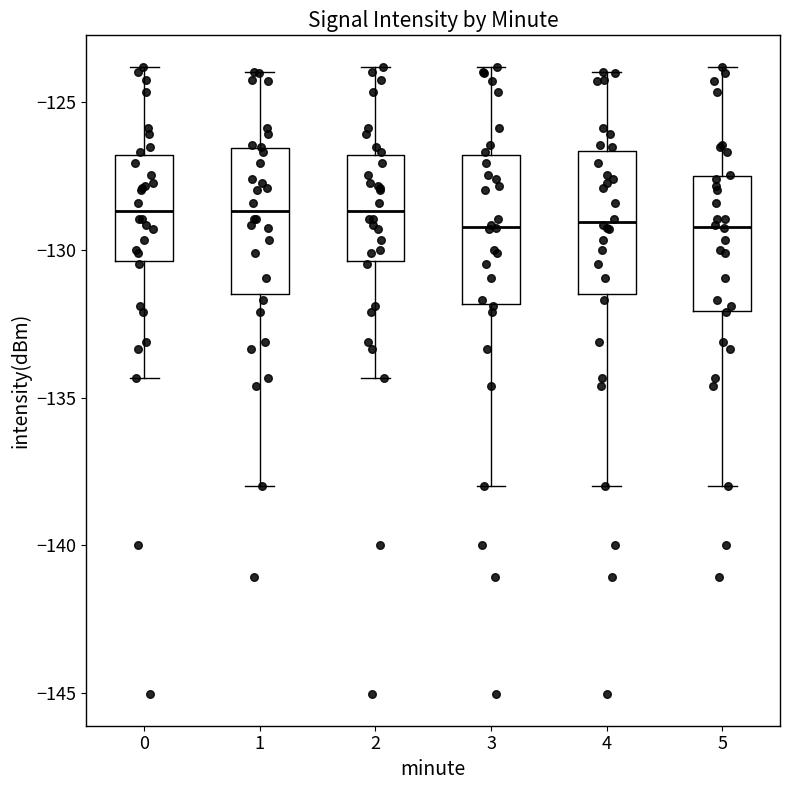

Reading left to right, read every box against the y-axis: the position of its median line, the range the box covers, and the ends of its whiskers. The values are not printed on the chart, so give them approximately, as read against the axis.

0: median -128.5, box -130.5 to -127.0, whiskers -134.5 to -124.0
1: median -128.5, box -131.5 to -126.5, whiskers -138.0 to -124.0
2: median -128.5, box -130.5 to -127.0, whiskers -134.5 to -124.0
3: median -129.0, box -132.0 to -127.0, whiskers -138.0 to -124.0
4: median -129.0, box -131.5 to -126.5, whiskers -138.0 to -124.0
5: median -129.0, box -132.0 to -127.5, whiskers -138.0 to -124.0